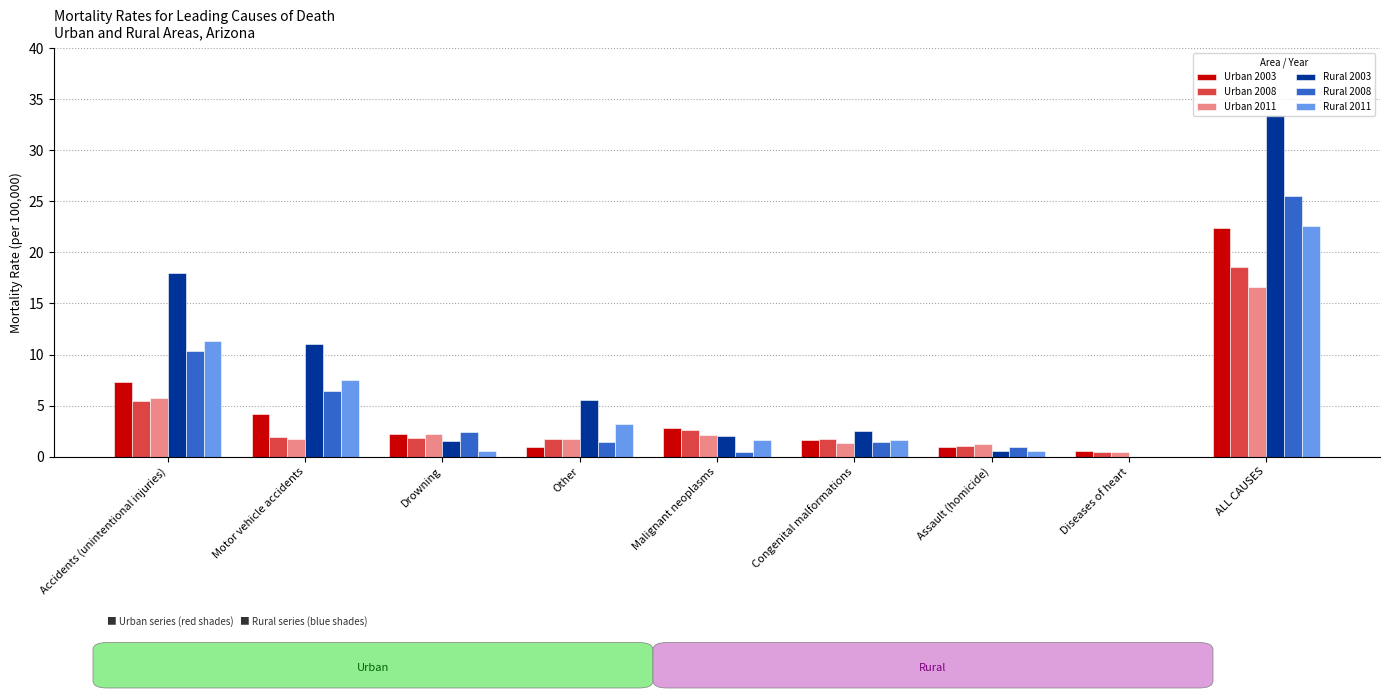

What are all the series names shown in the legend?

Urban 2003, Urban 2008, Urban 2011, Rural 2003, Rural 2008, Rural 2011